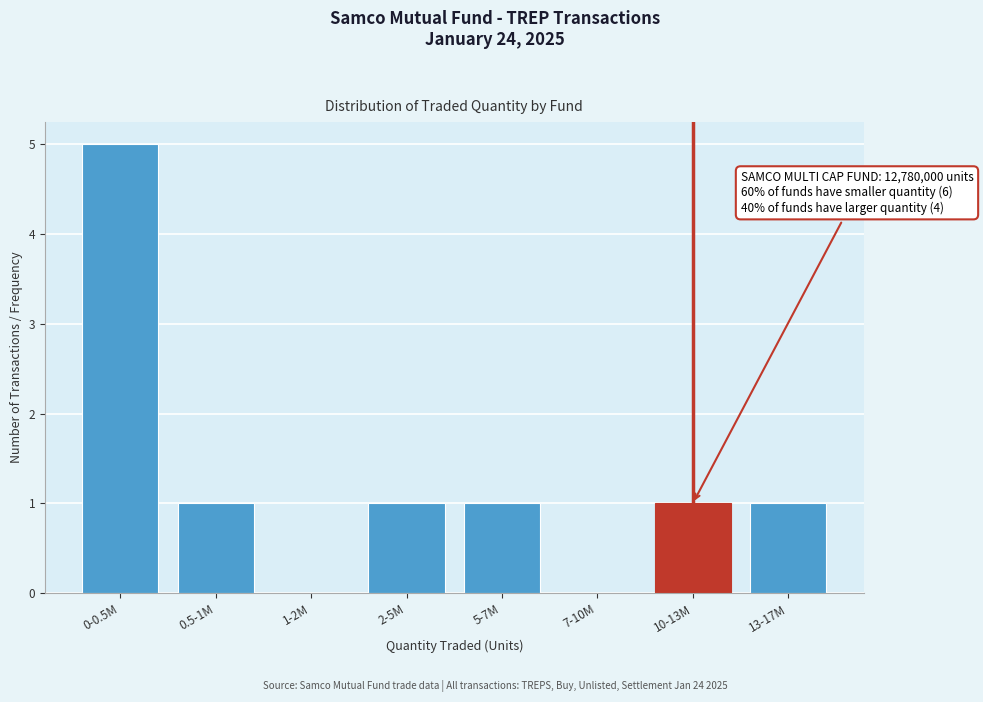

Reading left to right, list all the values displayed in this chart.

0-0.5M=5	0.5-1M=1	1-2M=0	2-5M=1	5-7M=1	7-10M=0	10-13M=1	13-17M=1